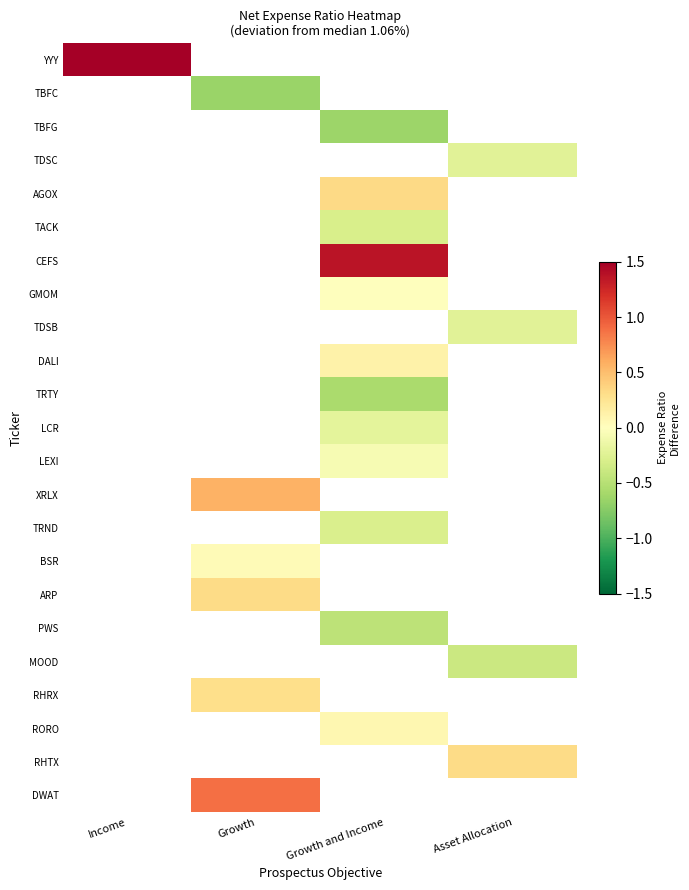

What is the smallest value displayed?

-0.7